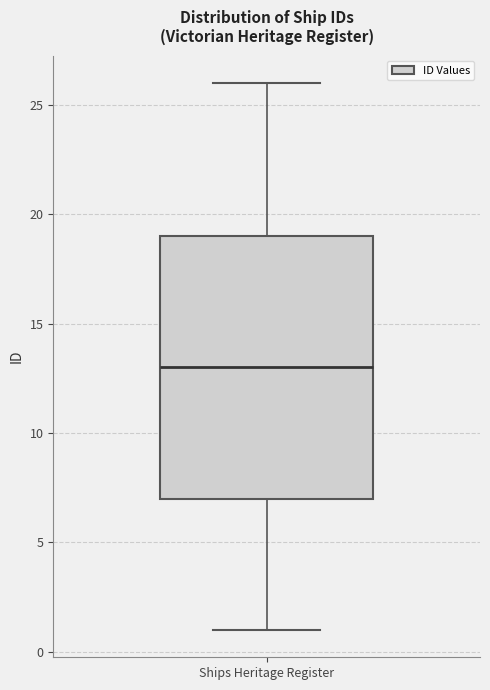

Transcribe this box plot: give where the median line is, the range the box spans, and where the two whiskers end, as read against the y-axis. The values are not printed on the chart, so give them approximately, as read against the axis.

median 13, box 7 to 19, whiskers 1 to 26